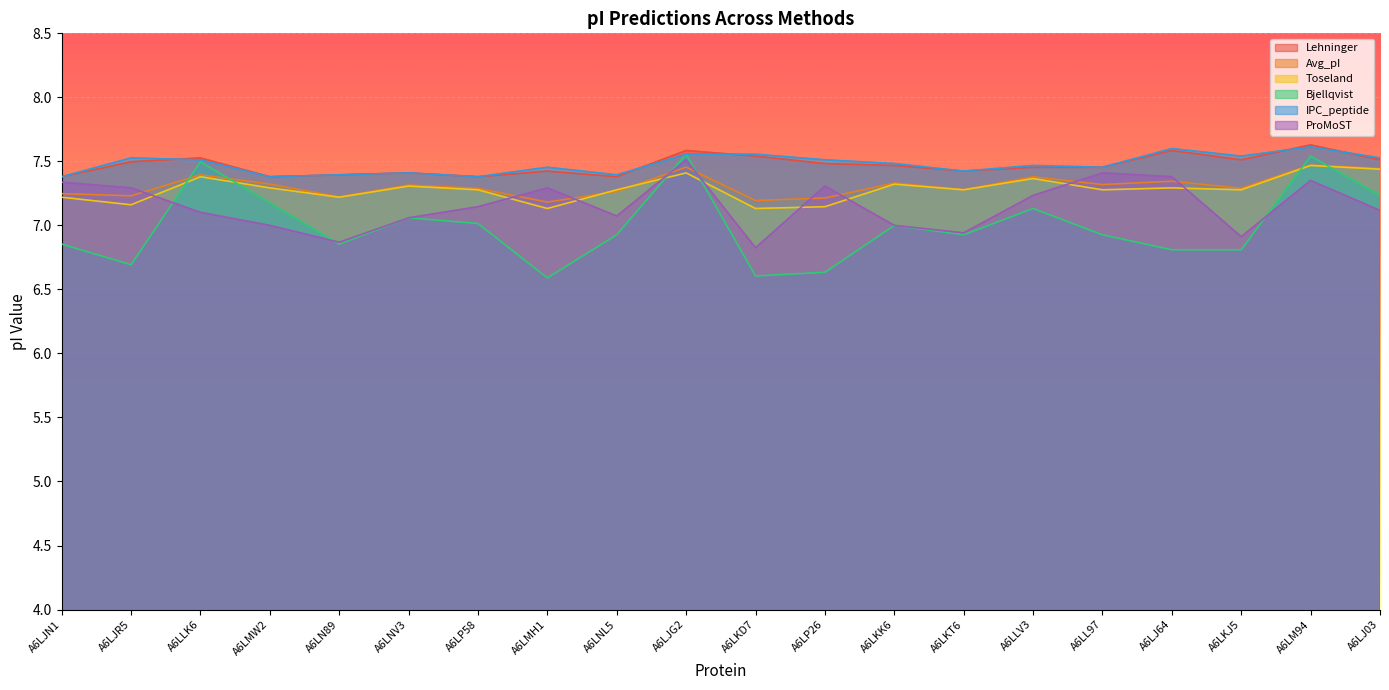

How many lines are shown in the chart?

6